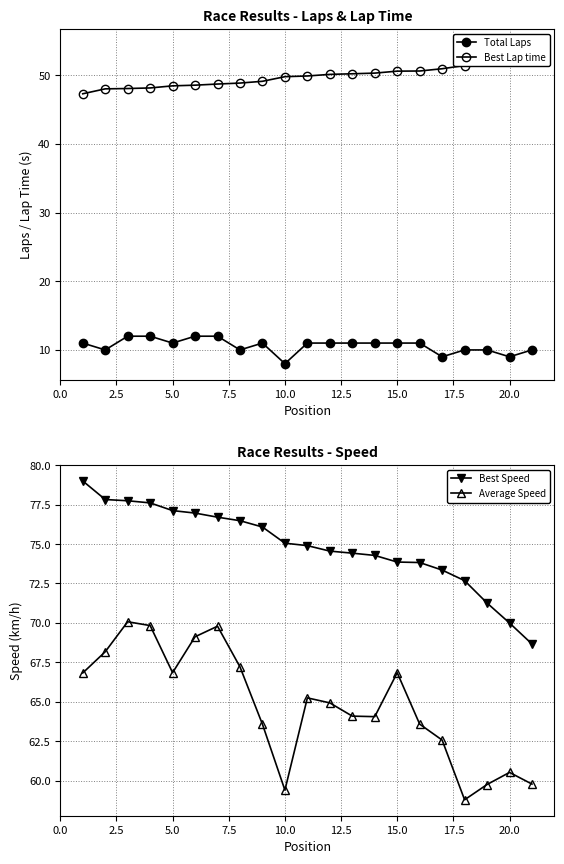

Rank the series by their average value, from lowest to highest.

Total Laps, Best Lap time, Average Speed, Best Speed